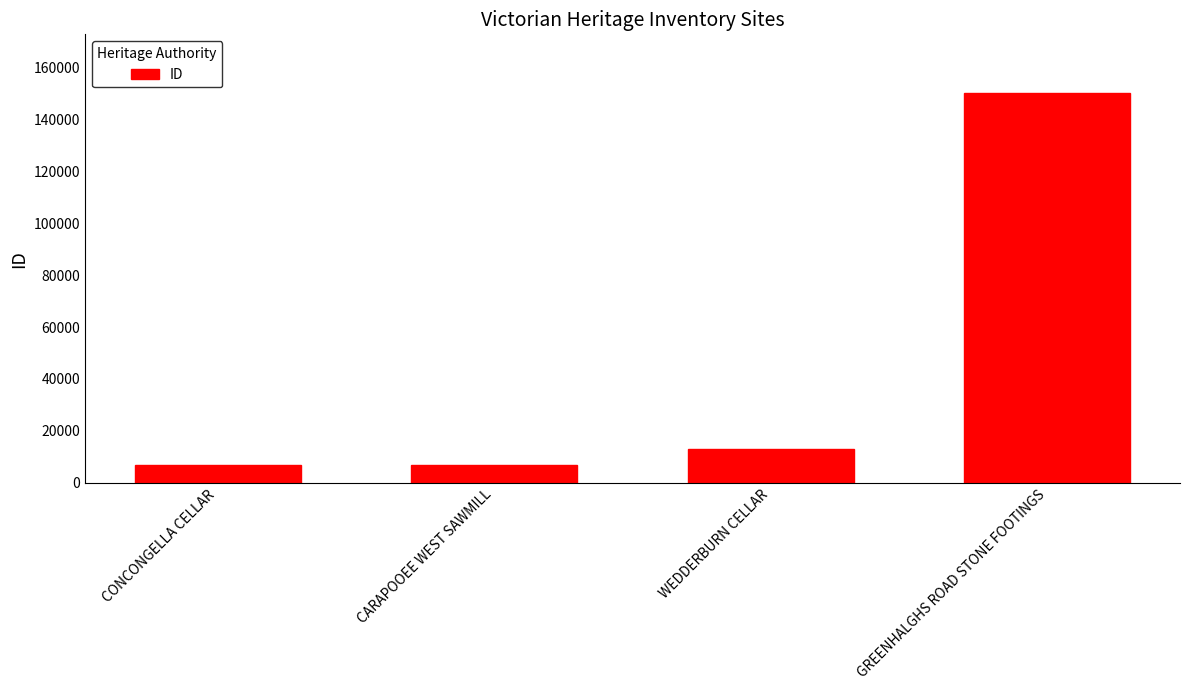

The chart shows a value of 13063 at WEDDERBURN CELLAR. True or false?

True